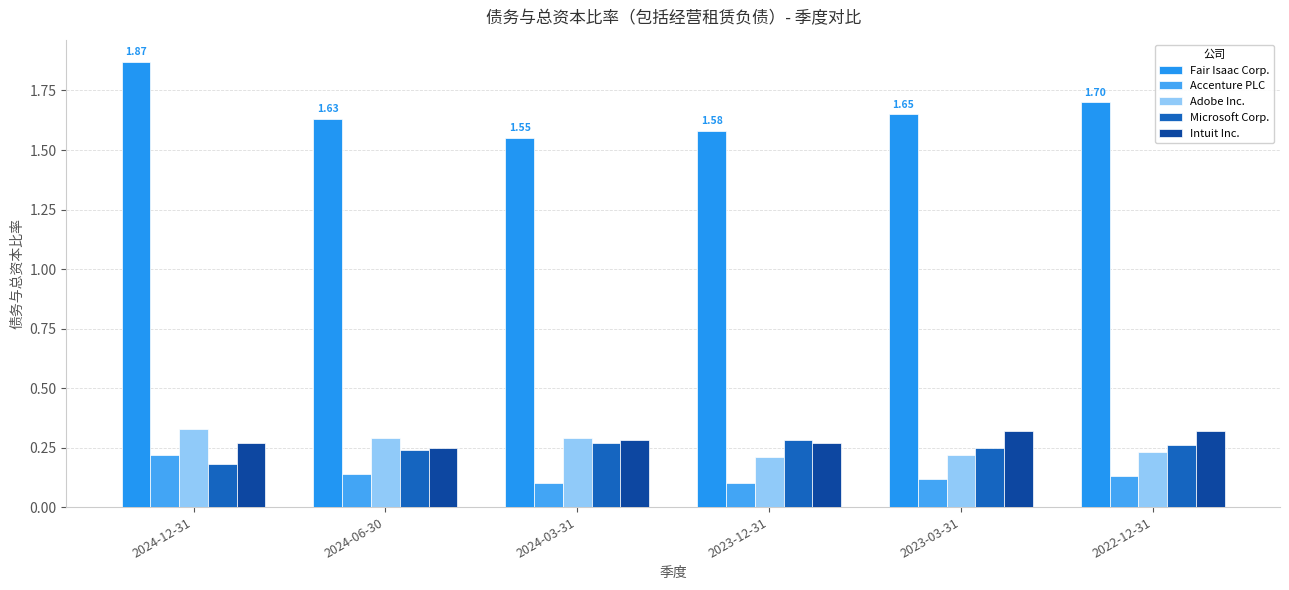

How many bars are there in total?

30